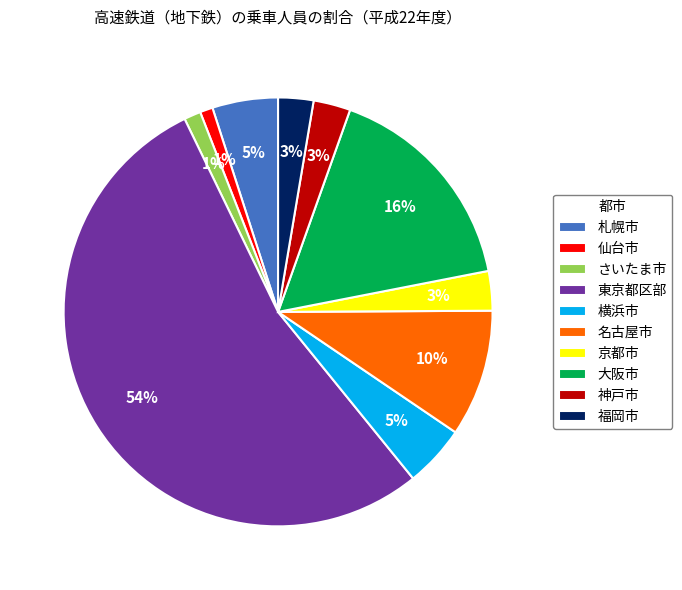

To the nearest percent, what percentage of the pie is 札幌市?

5%